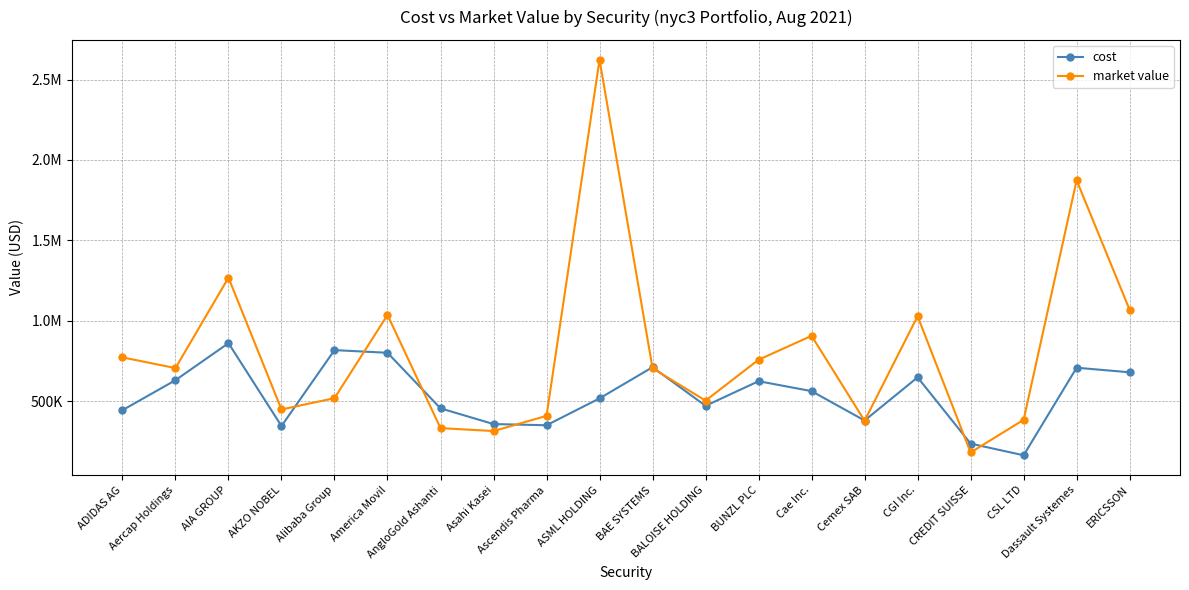

What are all the series names shown in the legend?

cost, market value